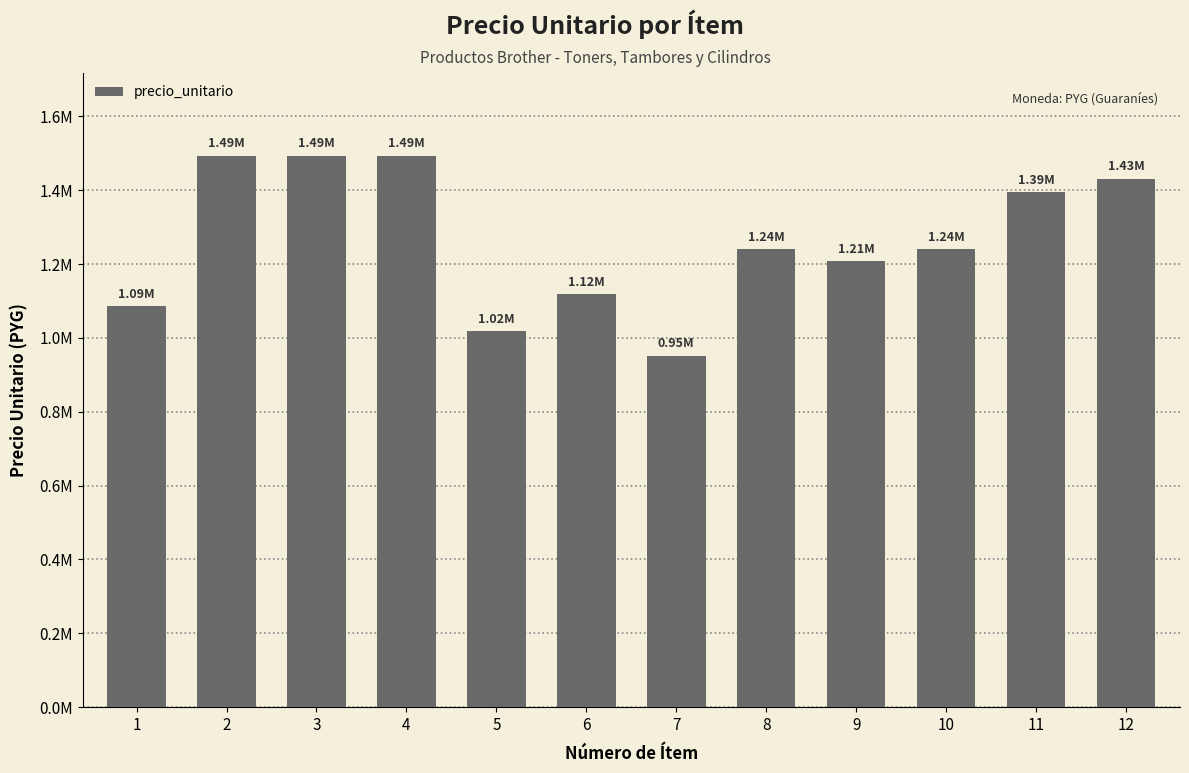

What is the value of the 3rd bar from the left?

1493722